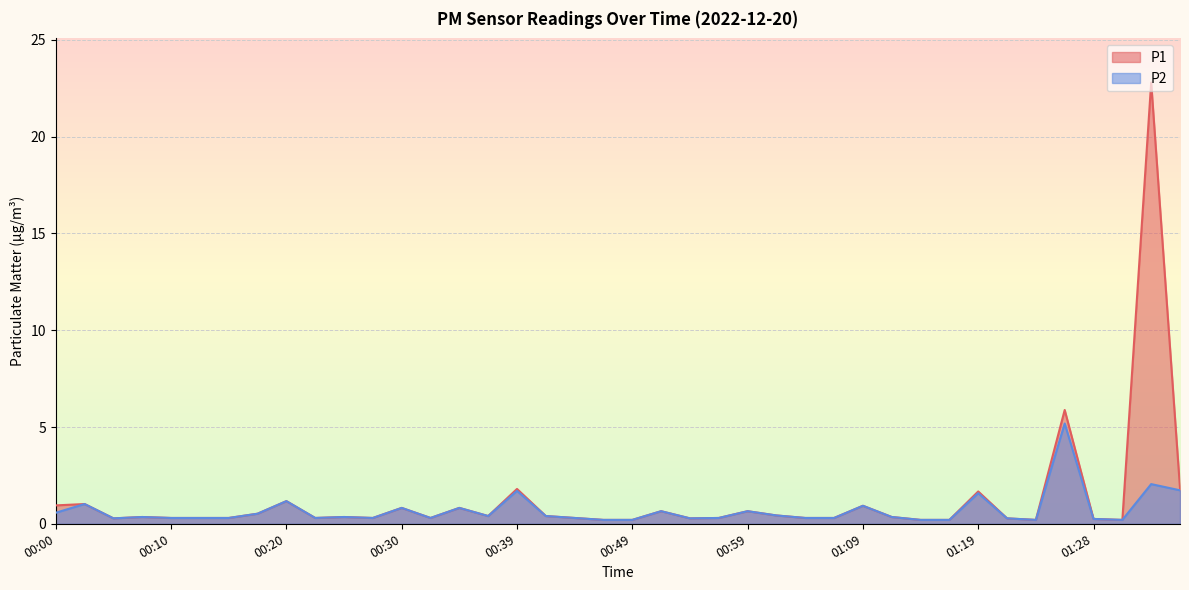

Reading left to right, what are all the values shown in this chart?

P1: 0.9	1.0	0.3	0.3	0.3	0.3	0.3	0.5	1.2	0.3	0.3	0.3	0.8	0.3	0.8	0.4	1.8	0.4	0.3	0.2	0.2	0.7	0.3	0.3	0.7	0.4	0.3	0.3	0.9	0.3	0.2	0.2	1.7	0.3	0.2	5.9	0.2	0.2	22.8	1.8
P2: 0.6	1.0	0.3	0.3	0.3	0.3	0.3	0.5	1.2	0.3	0.3	0.3	0.8	0.3	0.8	0.4	1.7	0.4	0.3	0.2	0.2	0.7	0.3	0.3	0.7	0.4	0.3	0.3	0.9	0.3	0.2	0.2	1.6	0.3	0.2	5.2	0.2	0.2	2.0	1.7